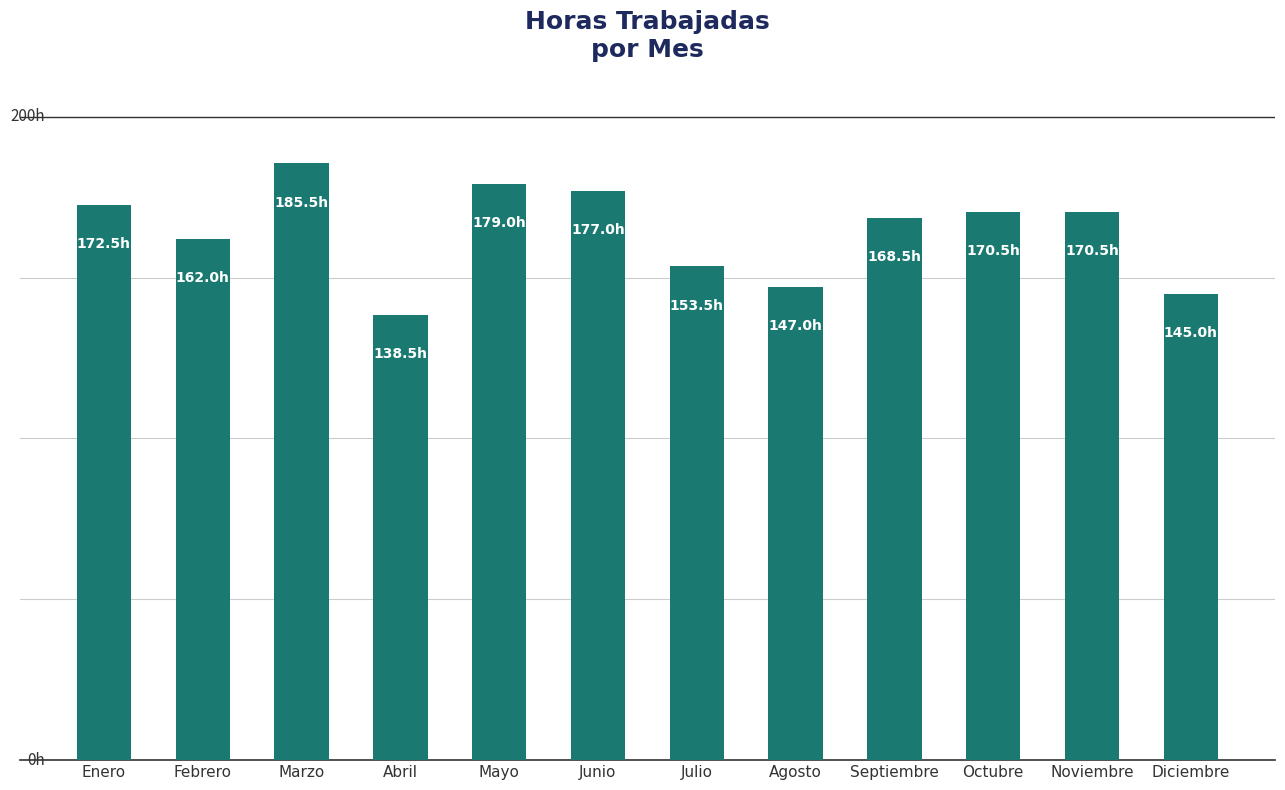

Are the bars horizontal?

No